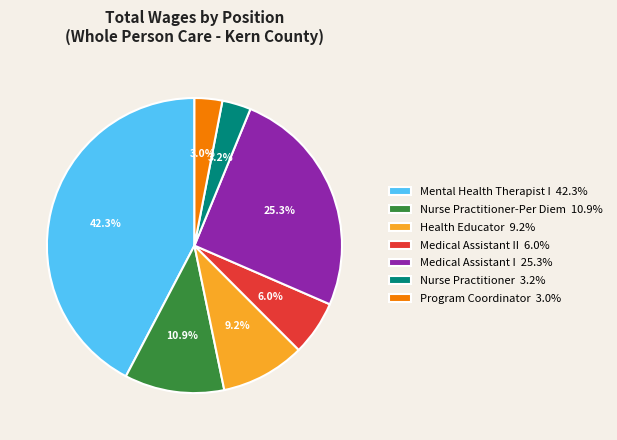

To the nearest percent, what is the difference between the largest and smallest slice percentages?

39%